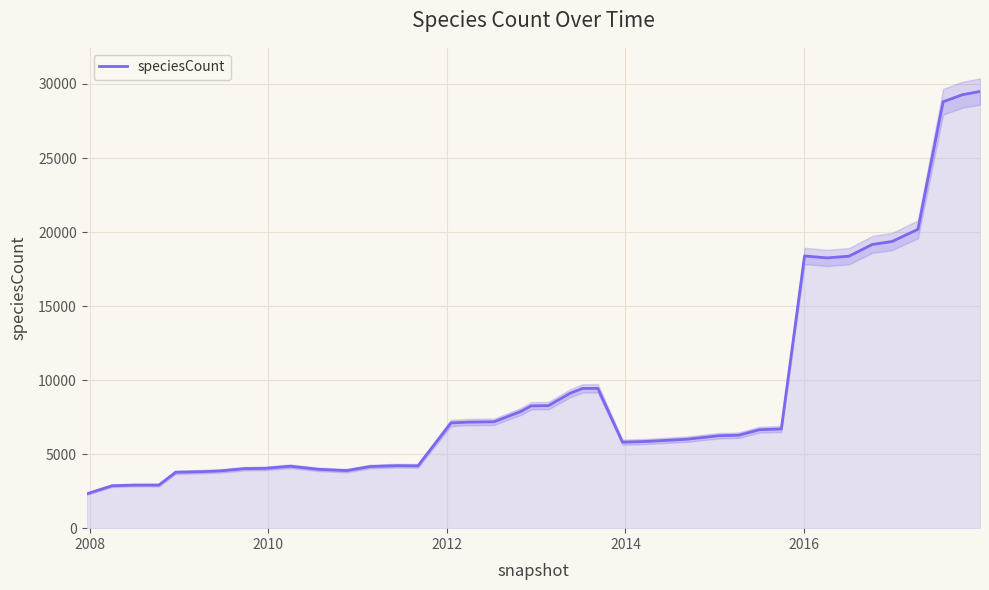

What is the difference between the maximum and minimum values?

27178